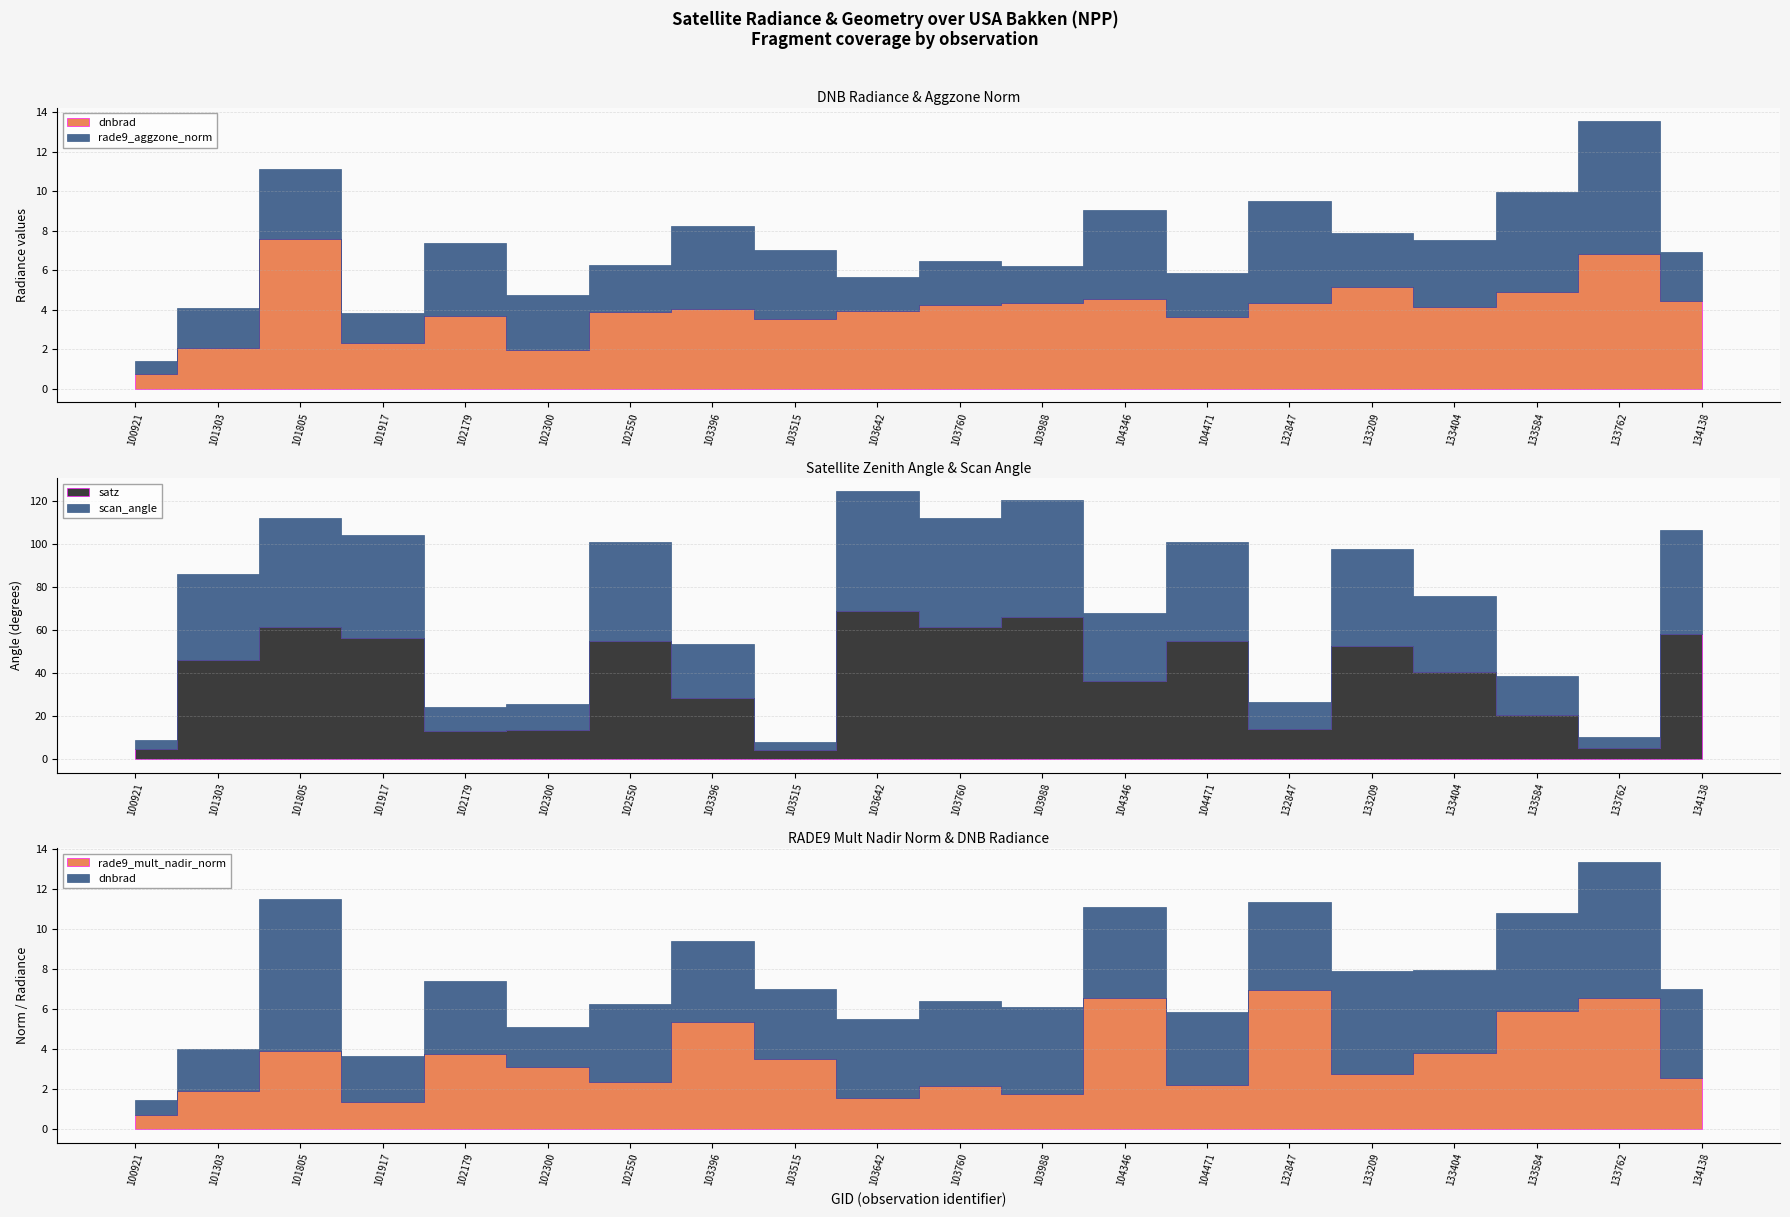

What is the value of the rade9_aggzone_norm point at the 3rd from the left?

3.5